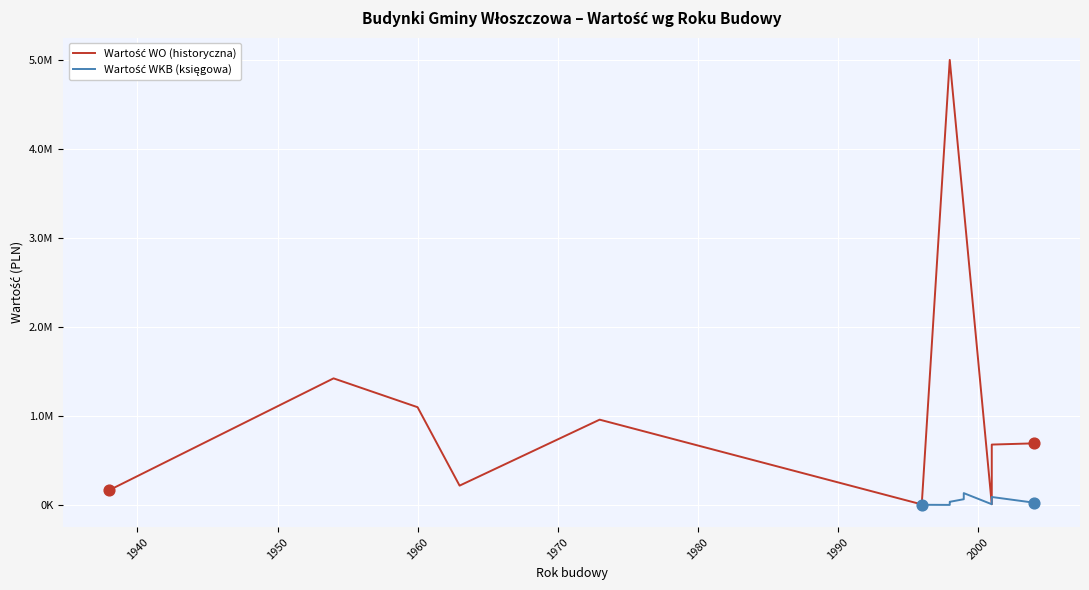

Is the value of Building Value (WKB) at 1954 greater than the value of Building Value (WO) at 1998?

No